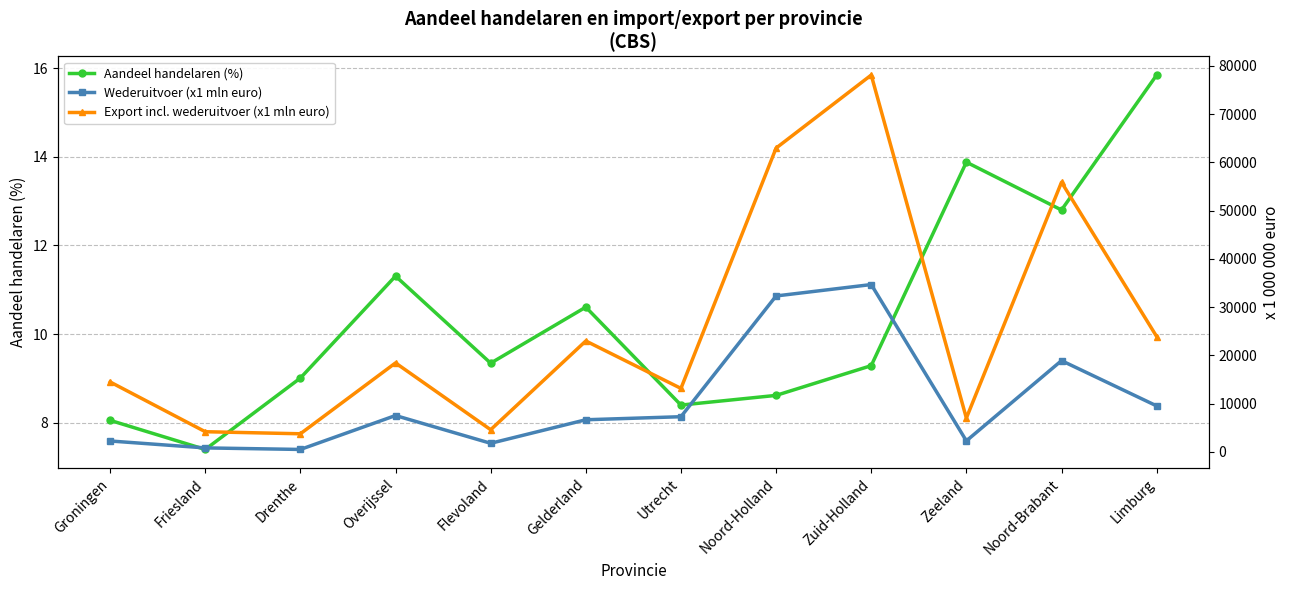

Where is the first local maximum for Aandeel handelaren (%)?

Overijssel